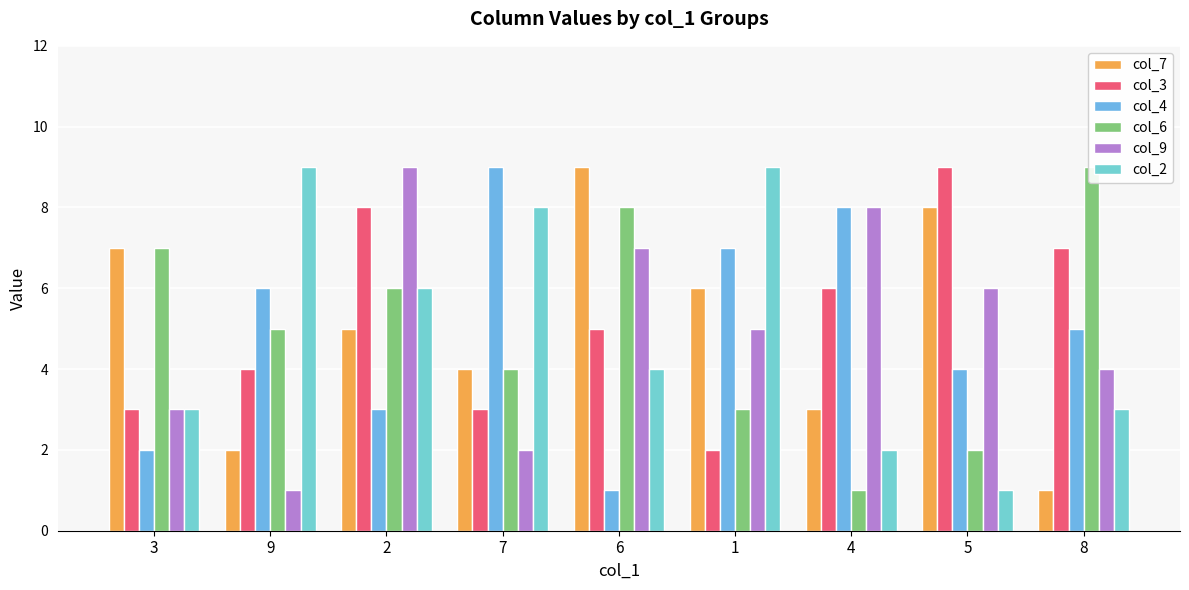

What are all the series names shown in the legend?

col_7, col_3, col_4, col_6, col_9, col_2